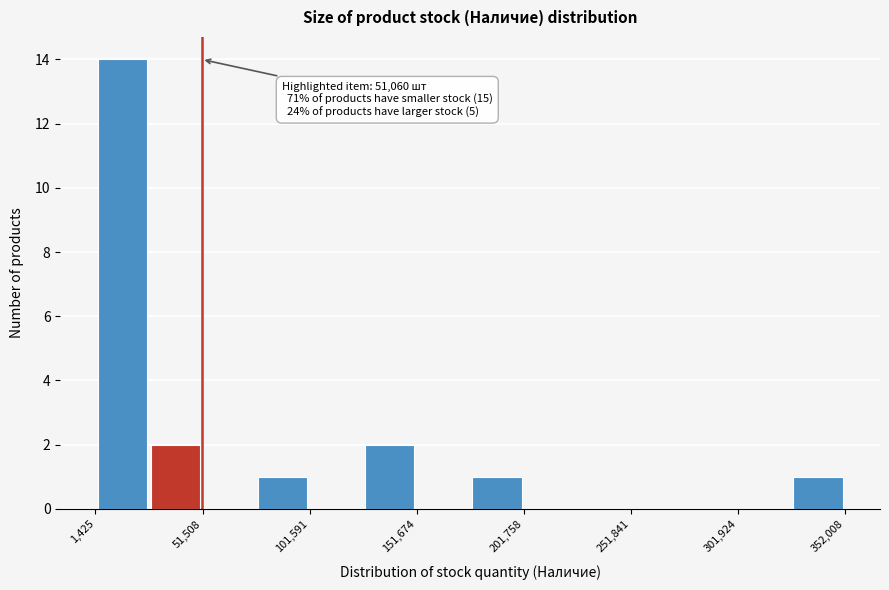

Read against the x-axis, roughly where is the centre of the tallest bar?

10000